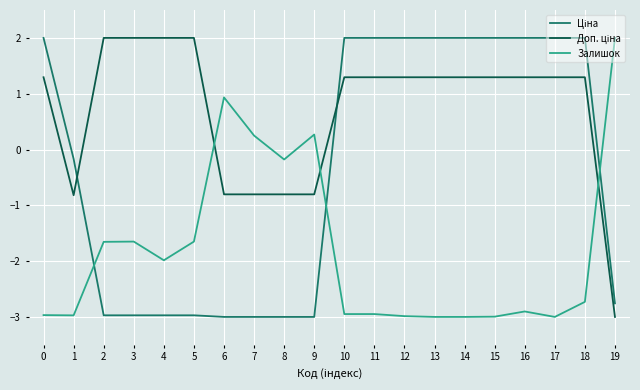

The value of Залишок at 1 is -3.0. True or false?

True